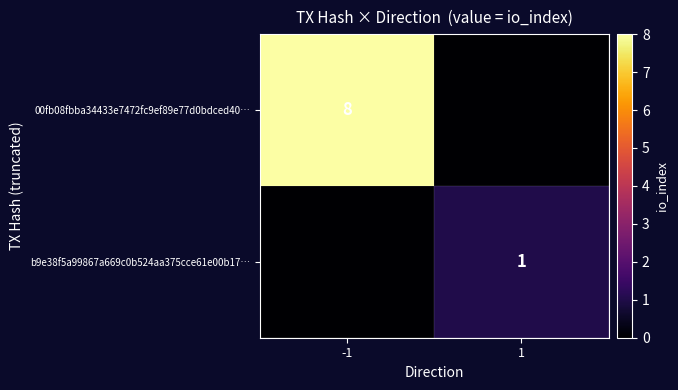

Is the value of b9e38f5a99867a669c0b524aa375cce61e00b17… at 1 greater than the value of 00fb08fbba34433e7472fc9ef89e77d0bdced40… at -1?

No